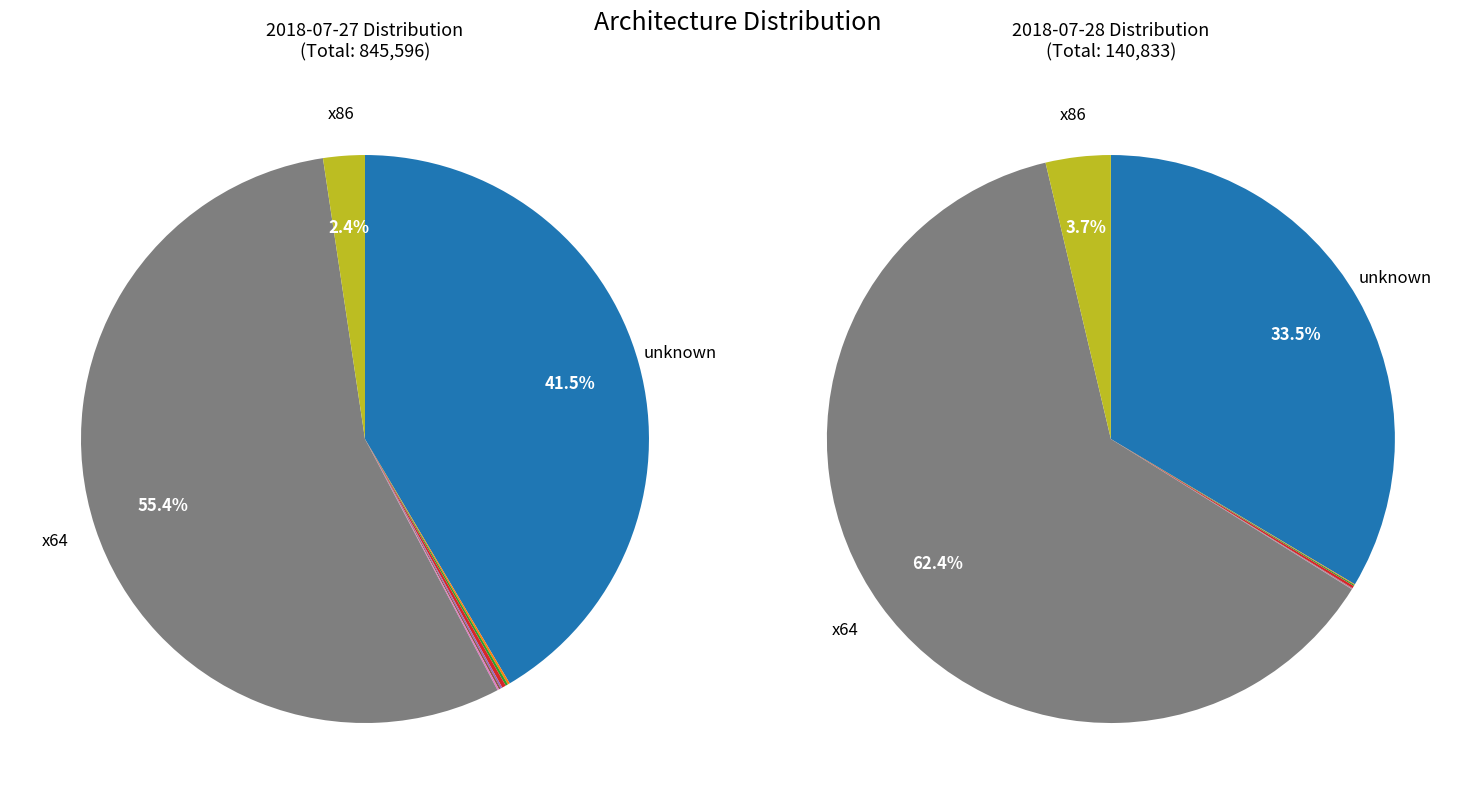

How much of the chart is everything except ppc64?

99.9%